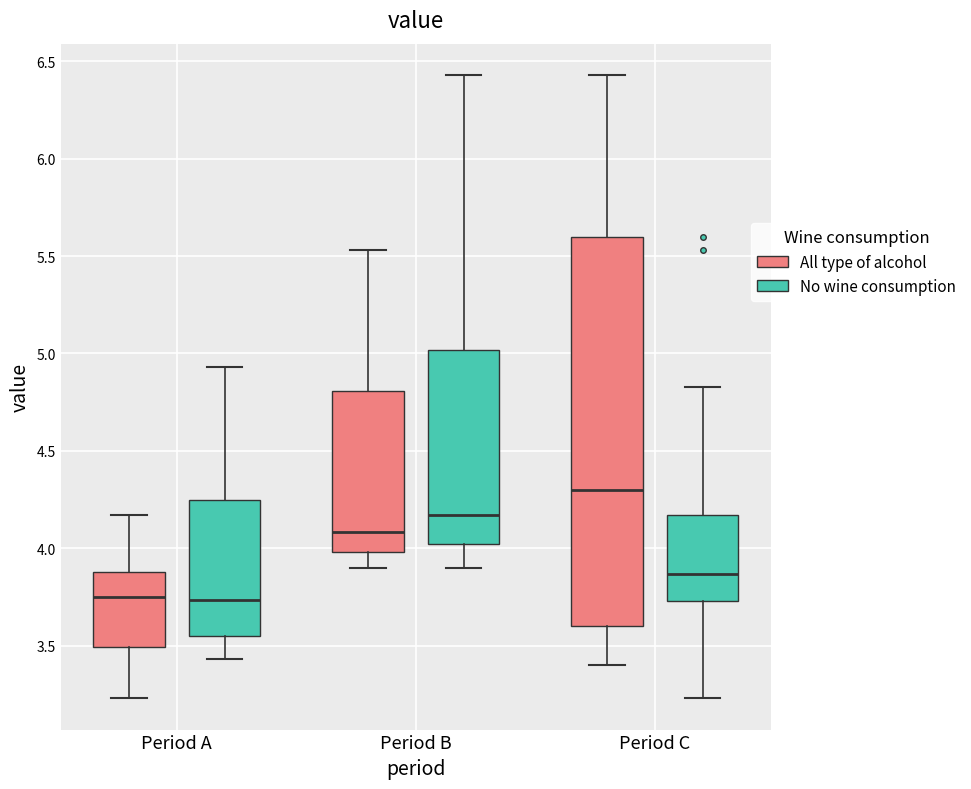

Reading left to right, read every box against the y-axis: the position of its median line, the range the box covers, and the ends of its whiskers. The values are not printed on the chart, so give them approximately, as read against the axis.

Period A (All type of alcohol): median 3.75, box 3.50 to 3.90, whiskers 3.25 to 4.15
Period A (No wine consumption): median 3.75, box 3.55 to 4.25, whiskers 3.45 to 4.95
Period B (All type of alcohol): median 4.10, box 4.00 to 4.80, whiskers 3.90 to 5.55
Period B (No wine consumption): median 4.15, box 4.00 to 5.00, whiskers 3.90 to 6.45
Period C (All type of alcohol): median 4.30, box 3.60 to 5.60, whiskers 3.40 to 6.45
Period C (No wine consumption): median 3.85, box 3.75 to 4.15, whiskers 3.25 to 4.85